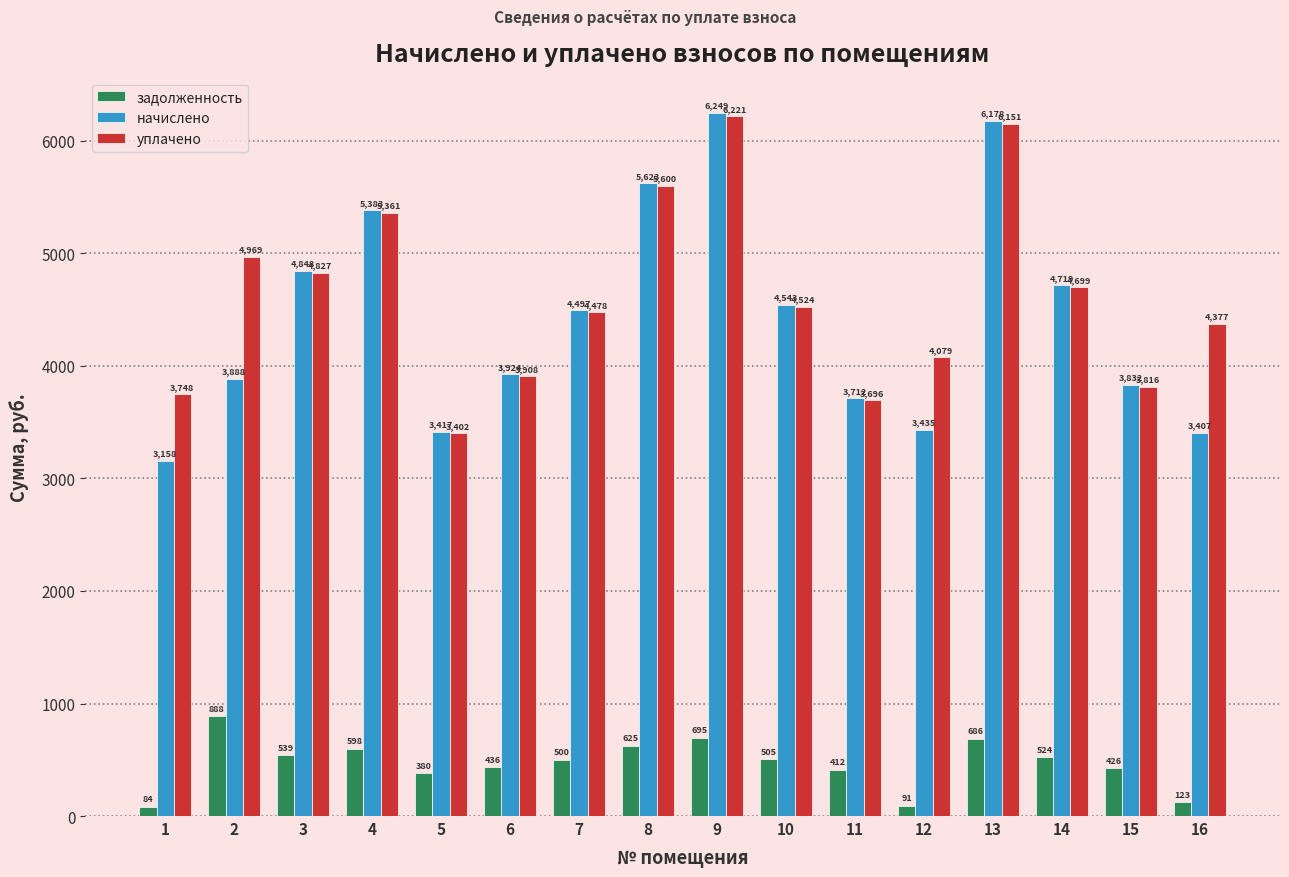

What is the minimum value for начислено?

3158.0